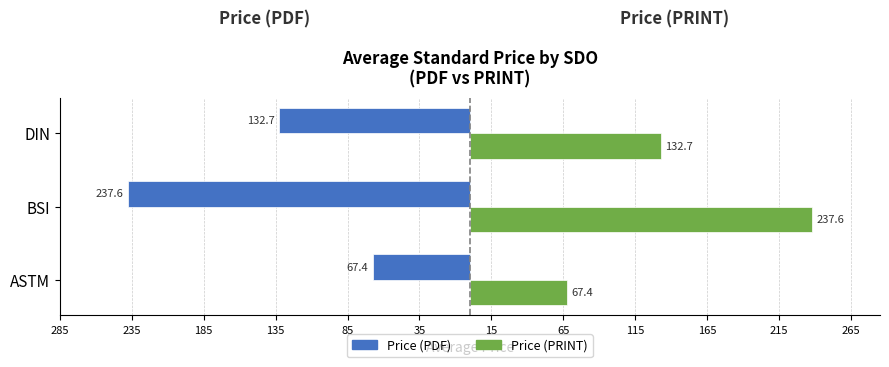

What are all the series names shown in the legend?

Price (PDF), Price (PRINT)